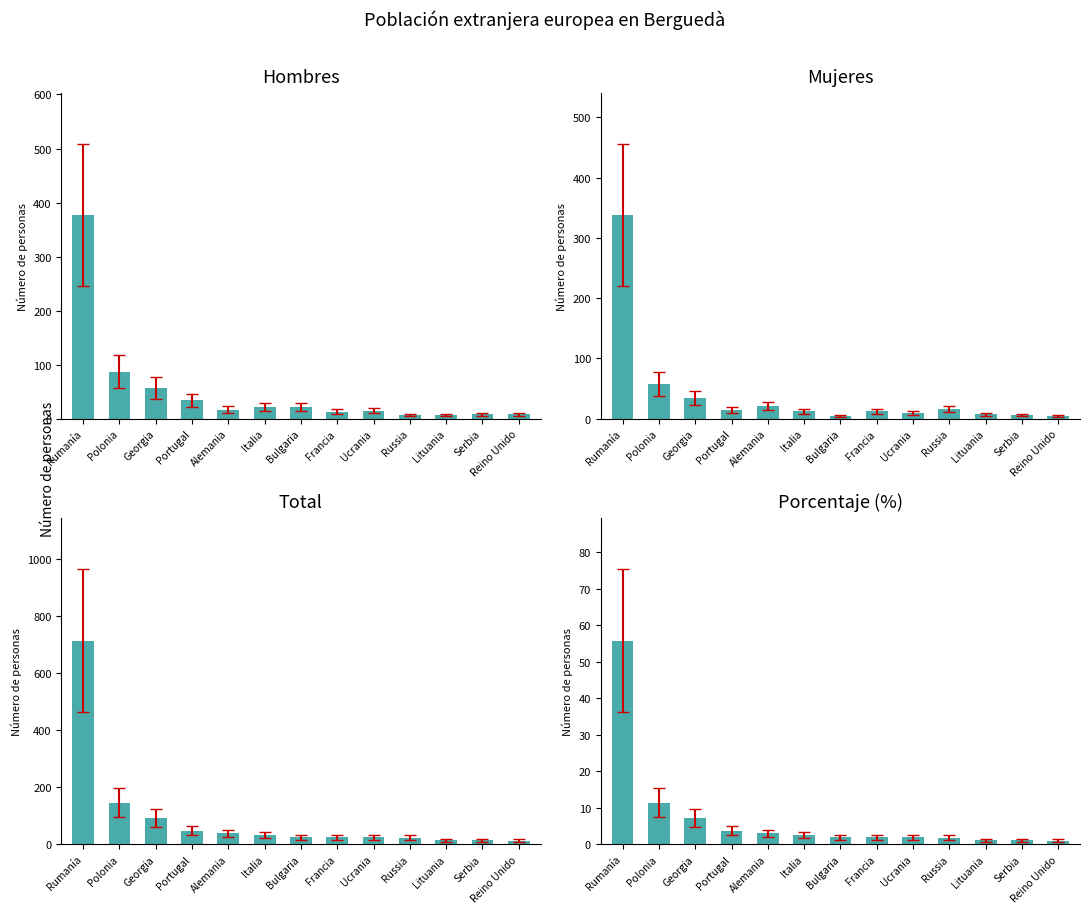

What is the sum of the Porcentaje (%) values at Reino Unido and Ucrania?

3.0